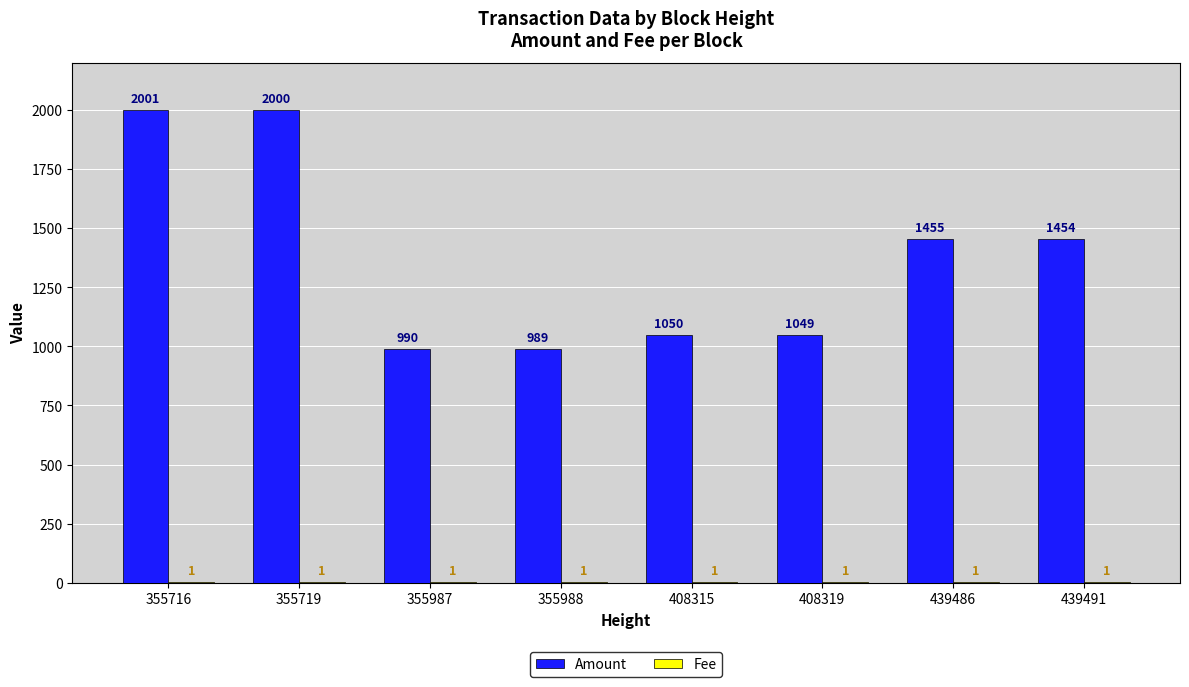

What is the spread (max minus min) of values at 408319?

1048